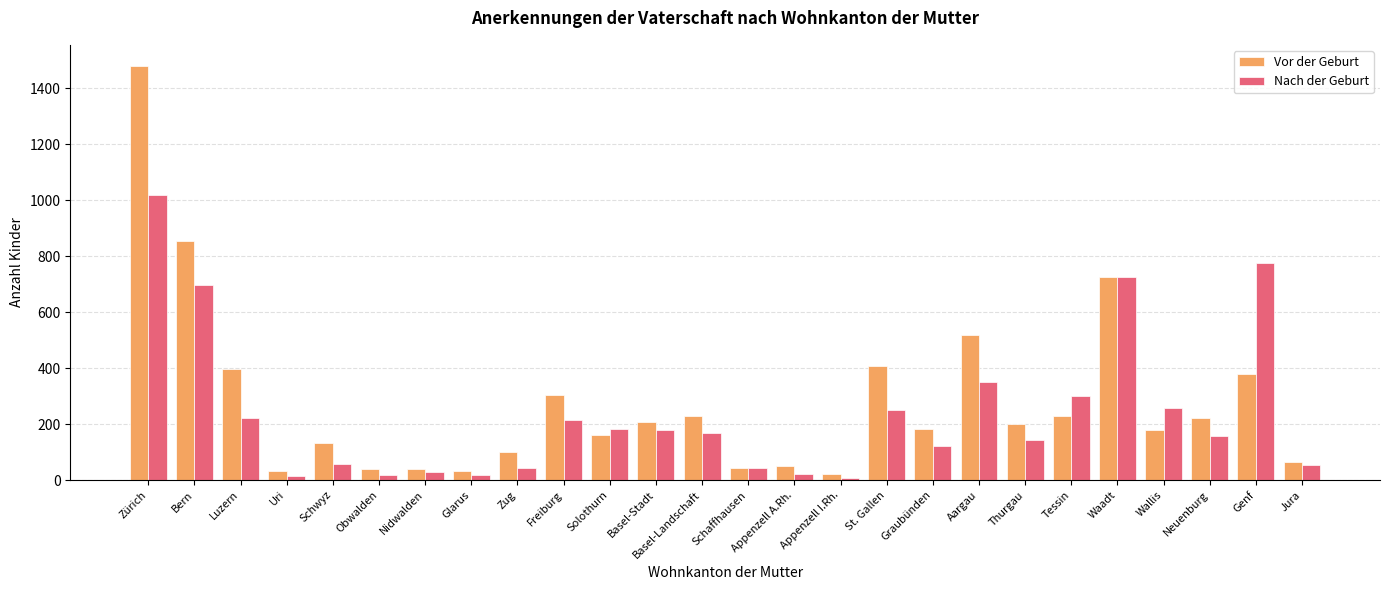

Rank the series by their maximum value, from lowest to highest.

Nach der Geburt, Vor der Geburt